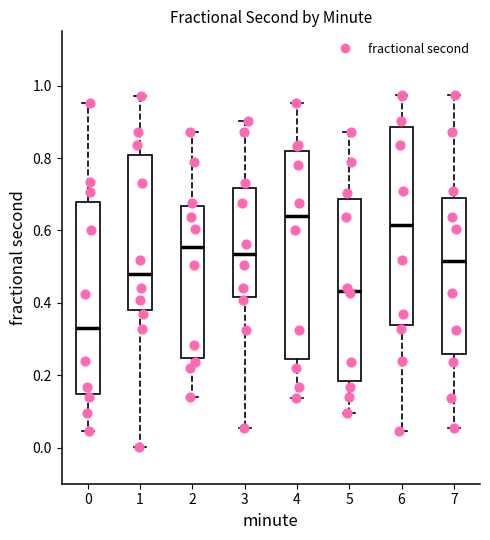

Where does the median line of the box at x = 3 sit on the y-axis? The values are not printed on the chart, so give them approximately, as read against the axis.

0.54